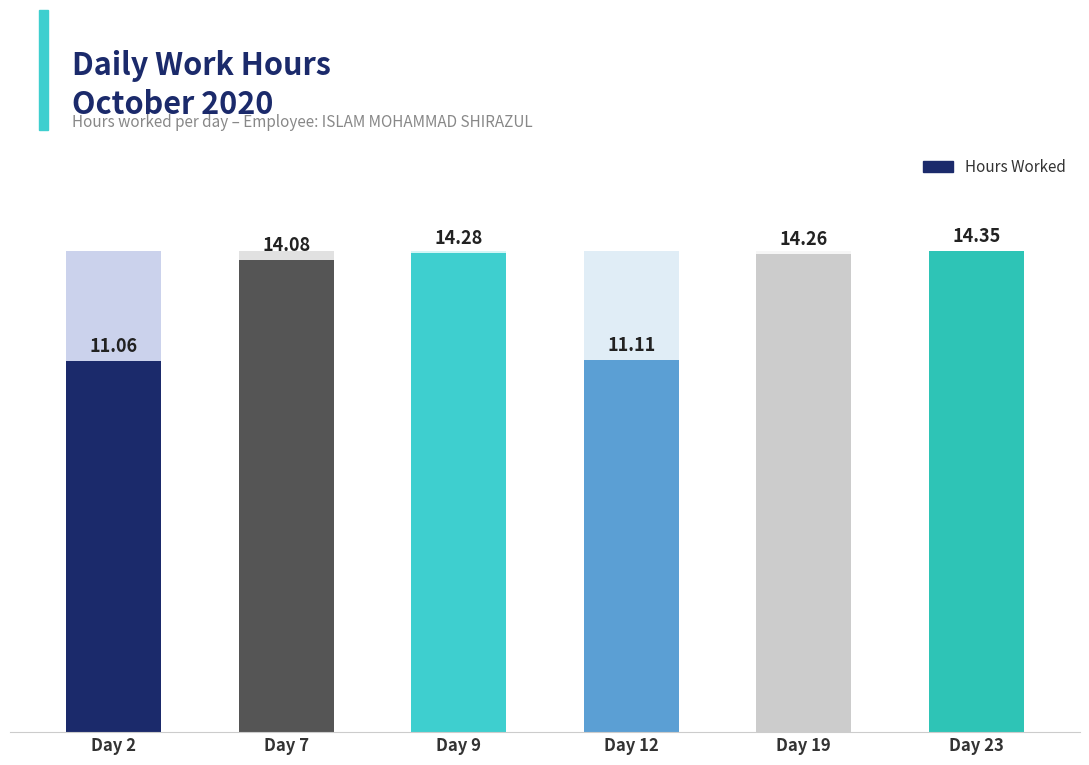

List the labels in order of value, largest first.

Day 23, Day 9, Day 19, Day 7, Day 12, Day 2